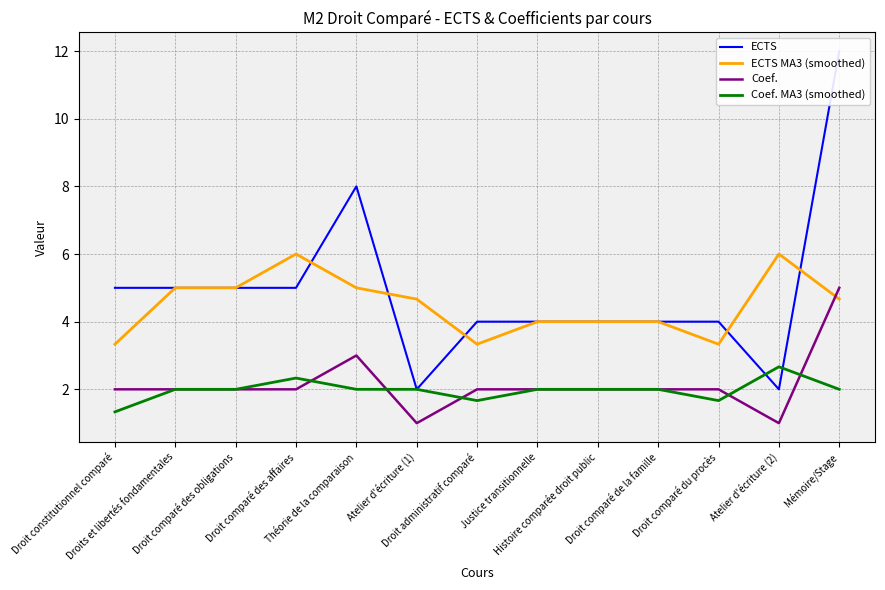

Is the value of ECTS MA3 (smoothed) at Atelier d'écriture (1) greater than the value of Coef. at Théorie de la comparaison?

Yes